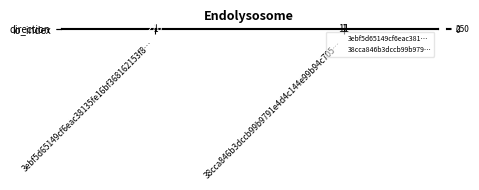

Rank the series by their maximum value, from lowest to highest.

direction, io_index